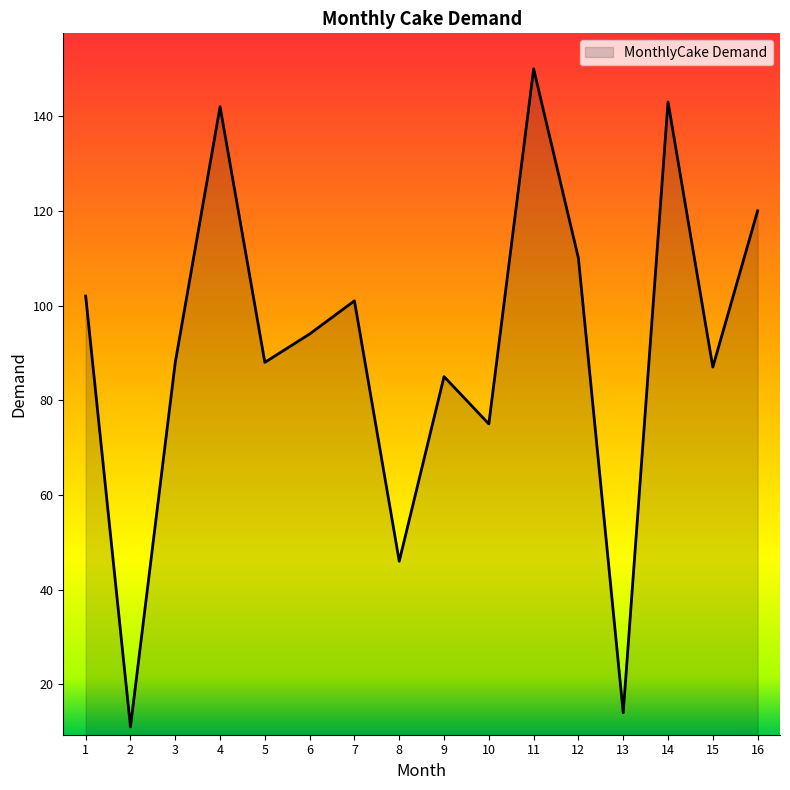

True or false: the data shows 87 at 15.

True